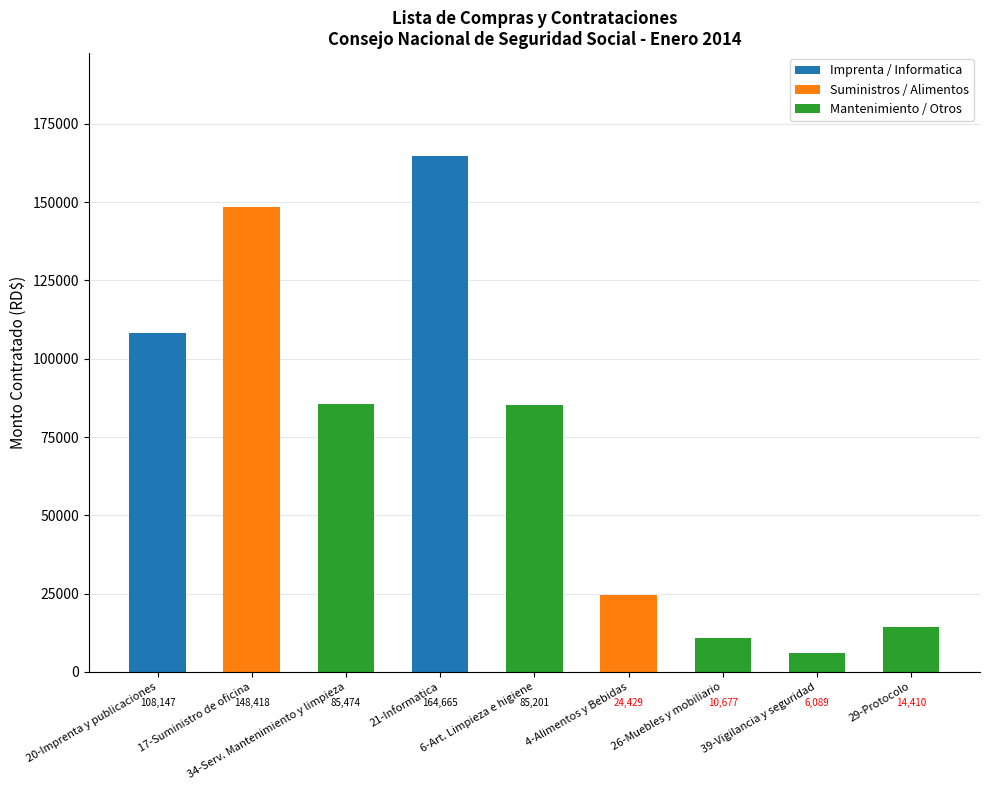

How many bars are there in total?

9